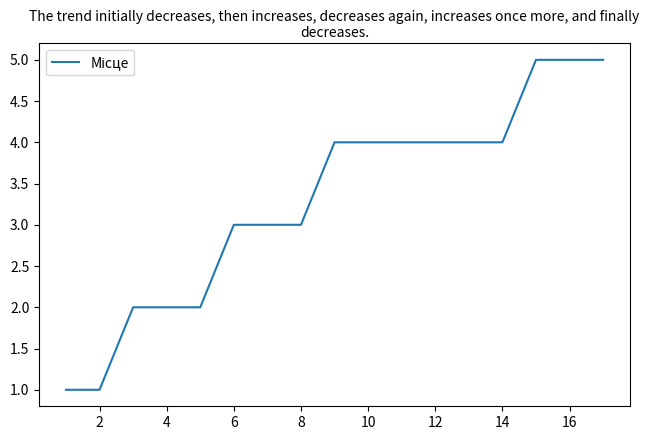

What is the maximum value shown in the chart?

5